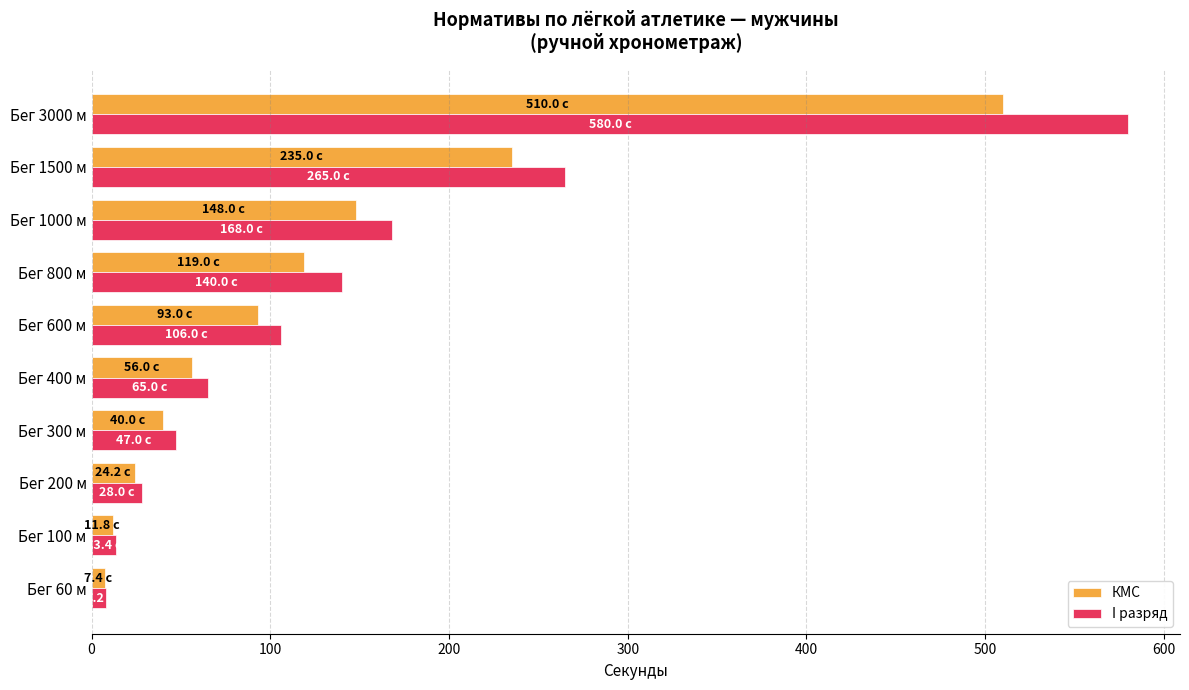

At how many categories does at least one series exceed 53?

6